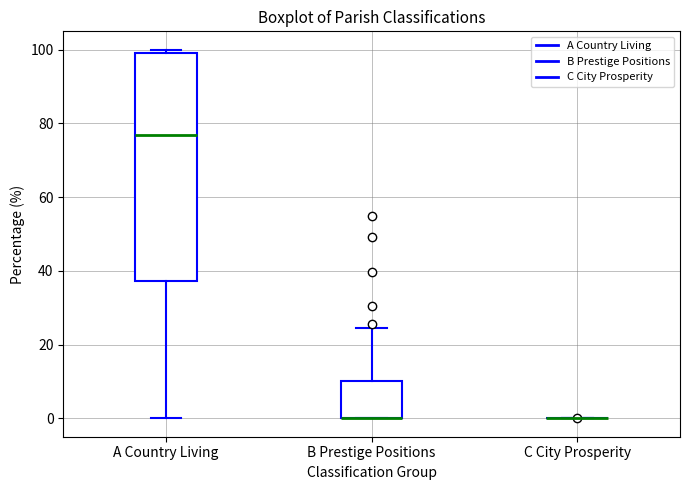

Reading left to right, transcribe this box plot: for each box, give where its median line is, the range the box spans, and where its two whiskers end, as read against the y-axis. The values are not printed on the chart, so give them approximately, as read against the axis.

A Country Living: median 76, box 38 to 100, whiskers 0 to 100 (just above the box's upper edge)
B Prestige Positions: median 0 (drawn on the box's lower edge), box 0 to 10, whiskers 0 to 24
C City Prosperity: box collapsed to a line at 0, whiskers 0 to 0